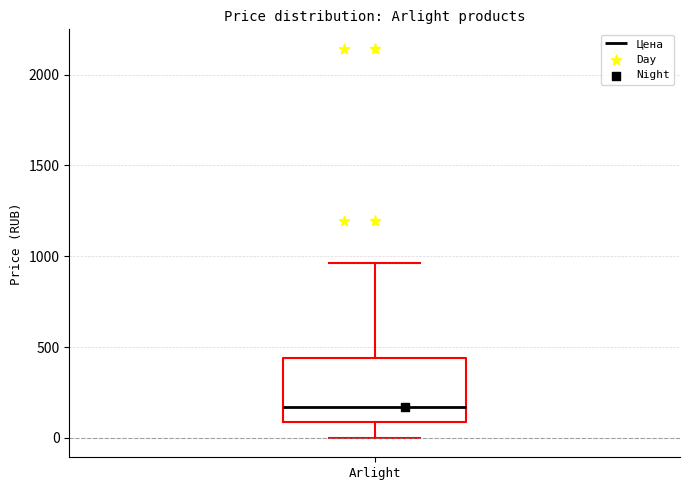

Transcribe this box plot: give where the median line is, the range the box spans, and where the two whiskers end, as read against the y-axis. The values are not printed on the chart, so give them approximately, as read against the axis.

median 150, box 100 to 450, whiskers 0 to 950